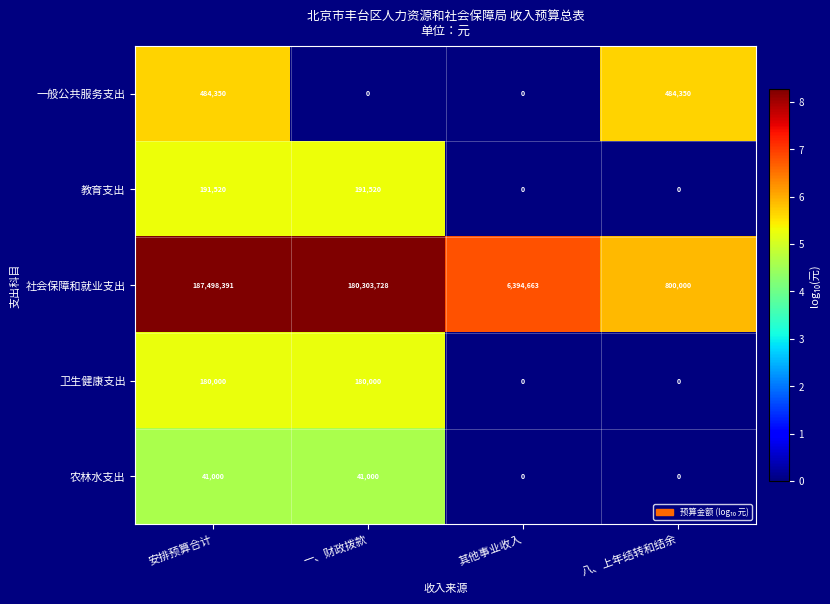

Which series has the widest spread of values?

社会保障和就业支出